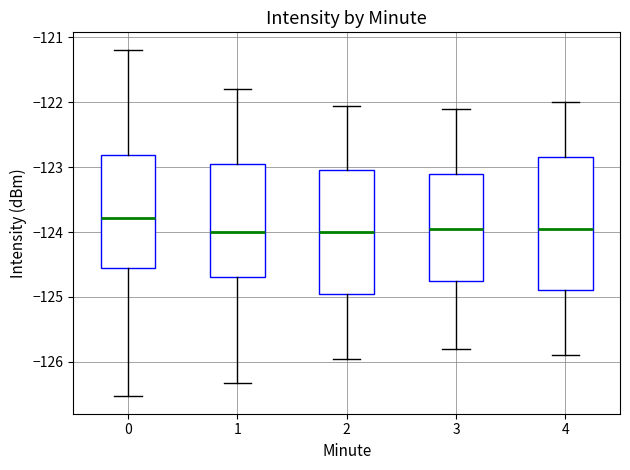

Where is the upper edge of the box at x = 0 on the y-axis? The values are not printed on the chart, so give them approximately, as read against the axis.

-122.8